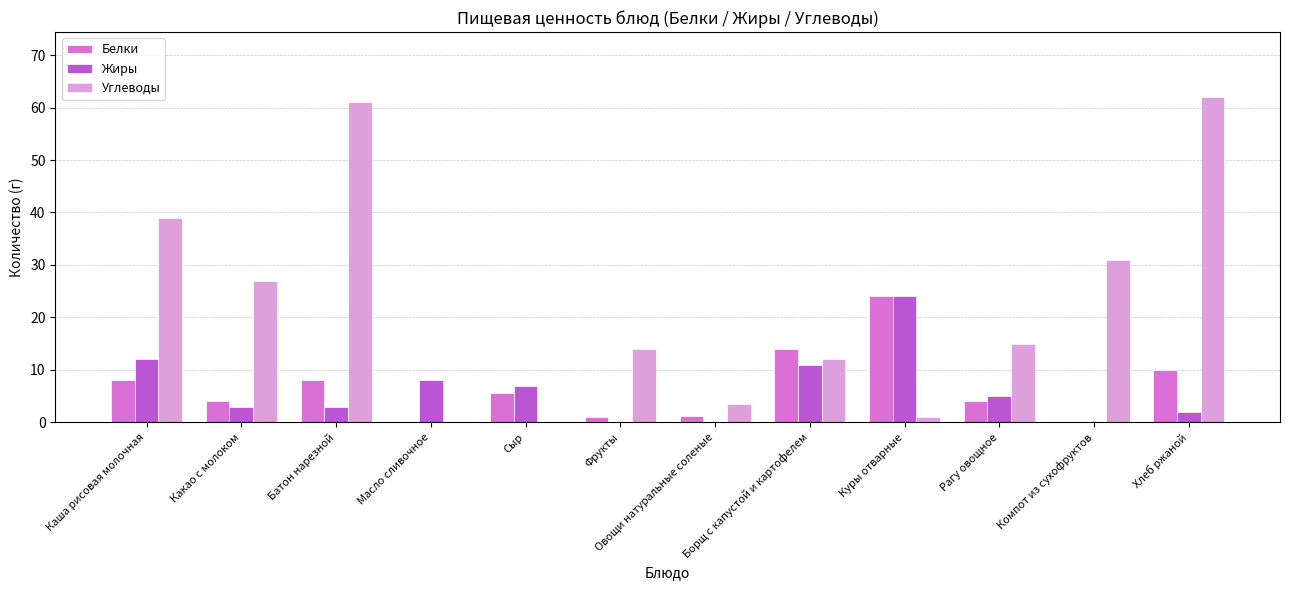

What is the average value of the Белки series?

6.6